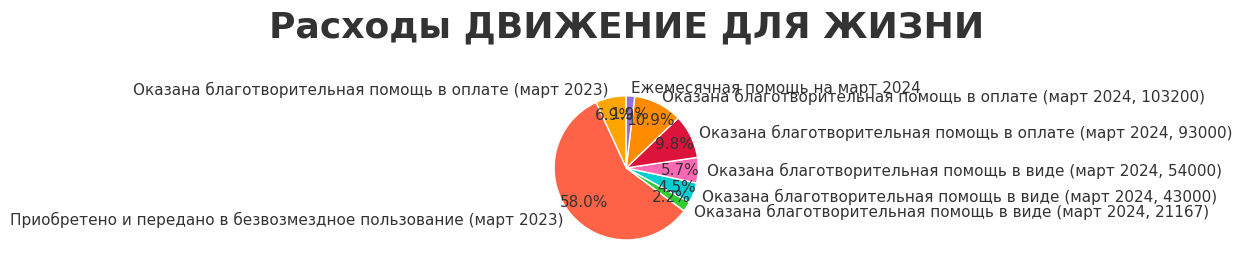

Count the number of slices in the pie.

8